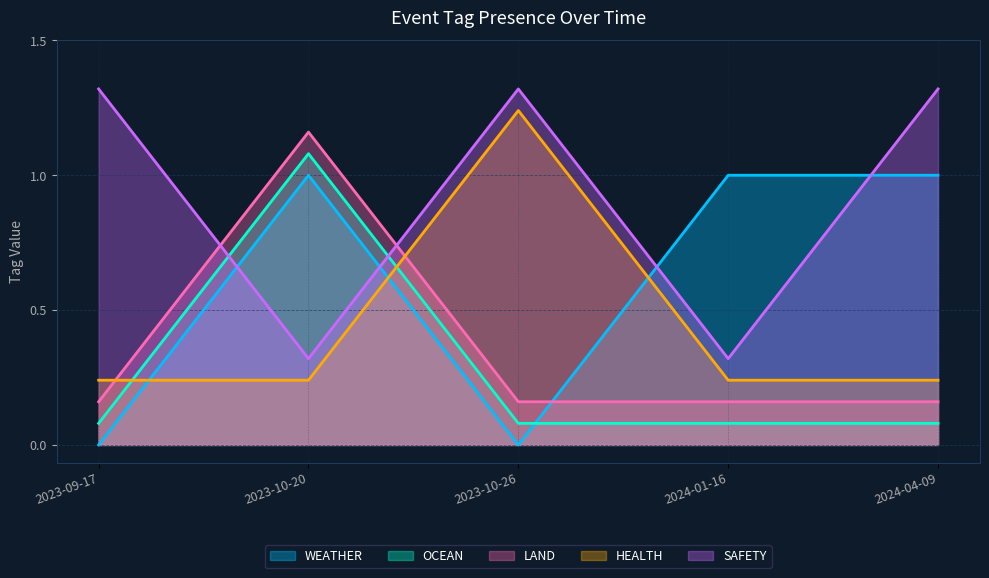

Count the number of data series in this chart.

5